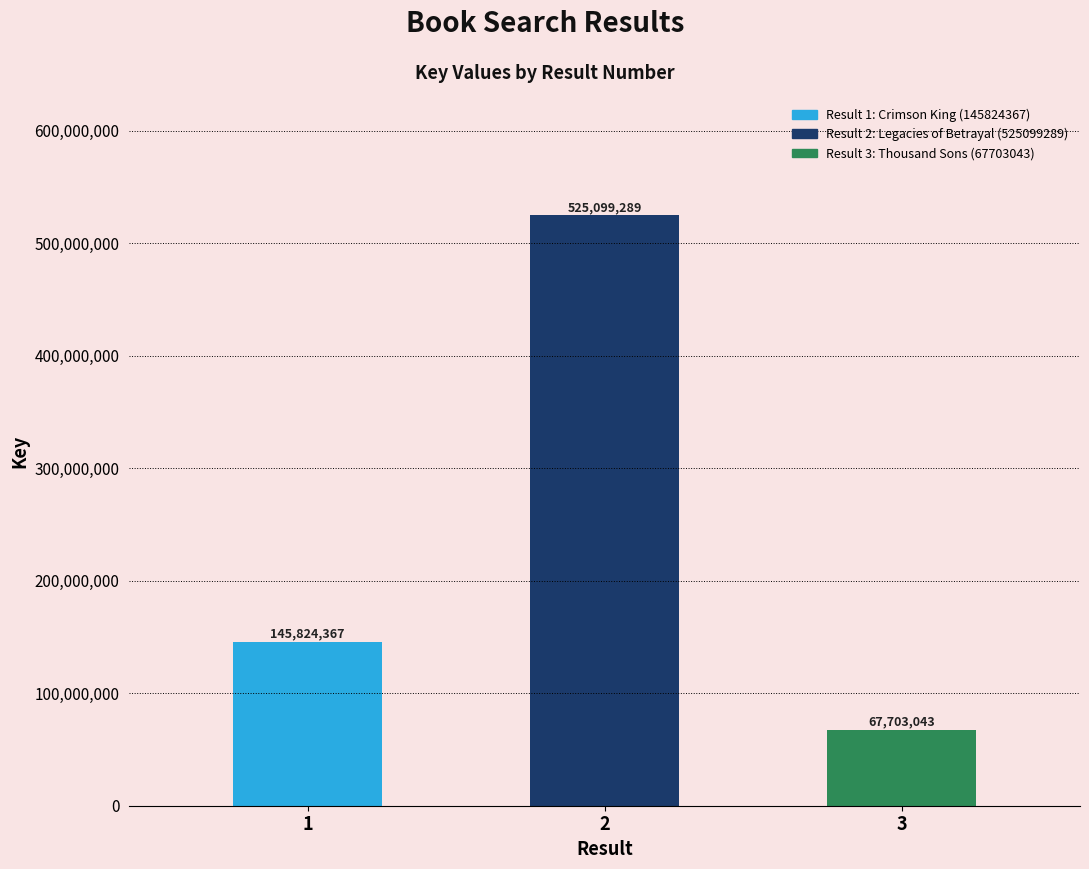

What is the change in value from 1 to 3?

-78121324